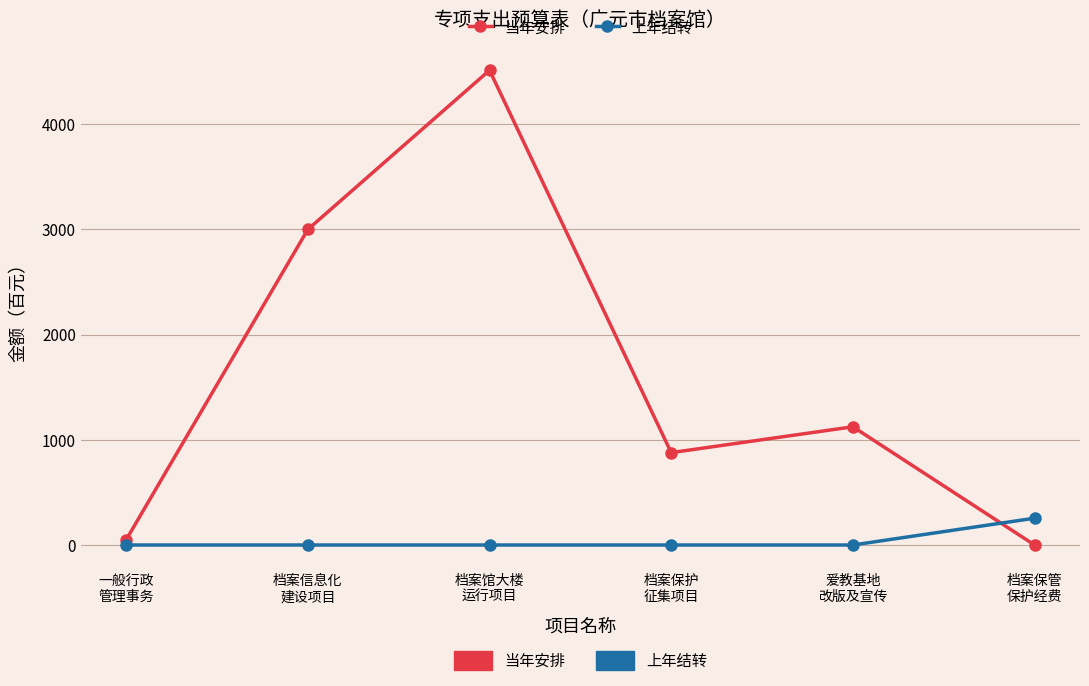

What is the difference between the maximum and minimum values in the 当年安排 series?

4513